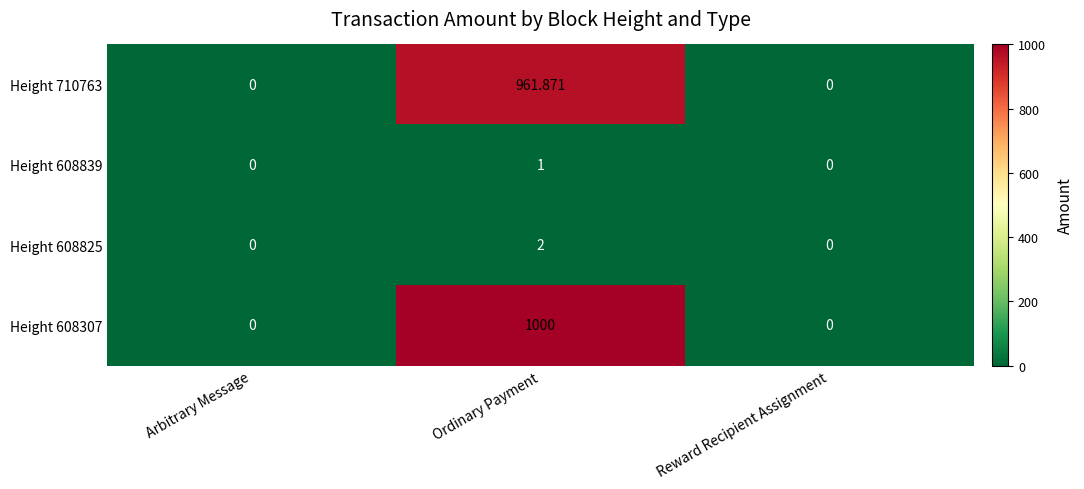

Is the value of Height 608825 at Arbitrary Message greater than the value of Height 608307 at Ordinary Payment?

No